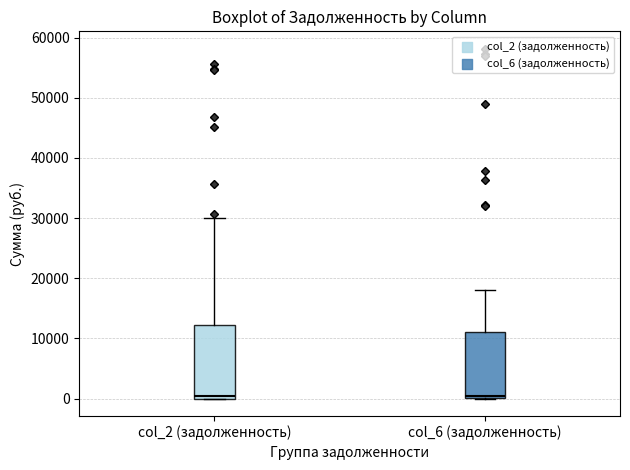

Reading left to right, read every box against the y-axis: the position of its median line, the range the box covers, and the ends of its whiskers. The values are not printed on the chart, so give them approximately, as read against the axis.

col_2 (задолженность): median 0 (just above the box's lower edge), box 0 to 12000, whiskers 0 to 30000
col_6 (задолженность): median 0, box 0 to 11000, whiskers 0 to 18000